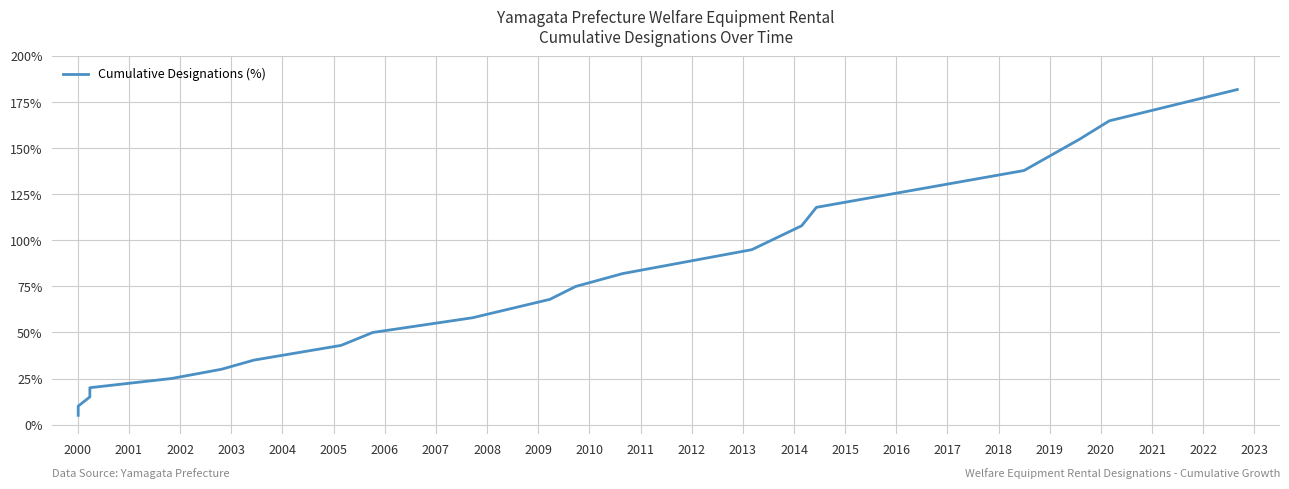

What is the difference between the maximum and minimum values?

177